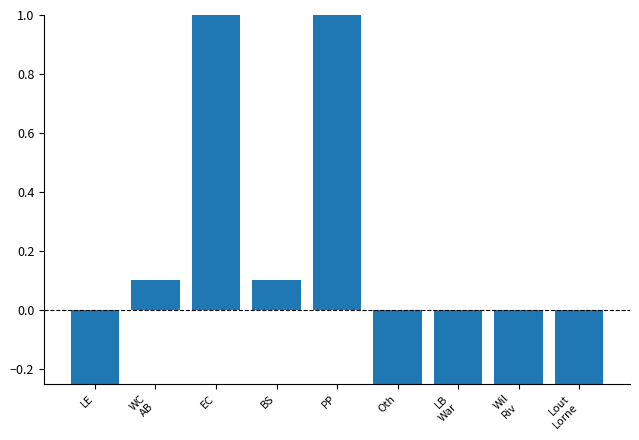

The value at Oth is -0.8. True or false?

True